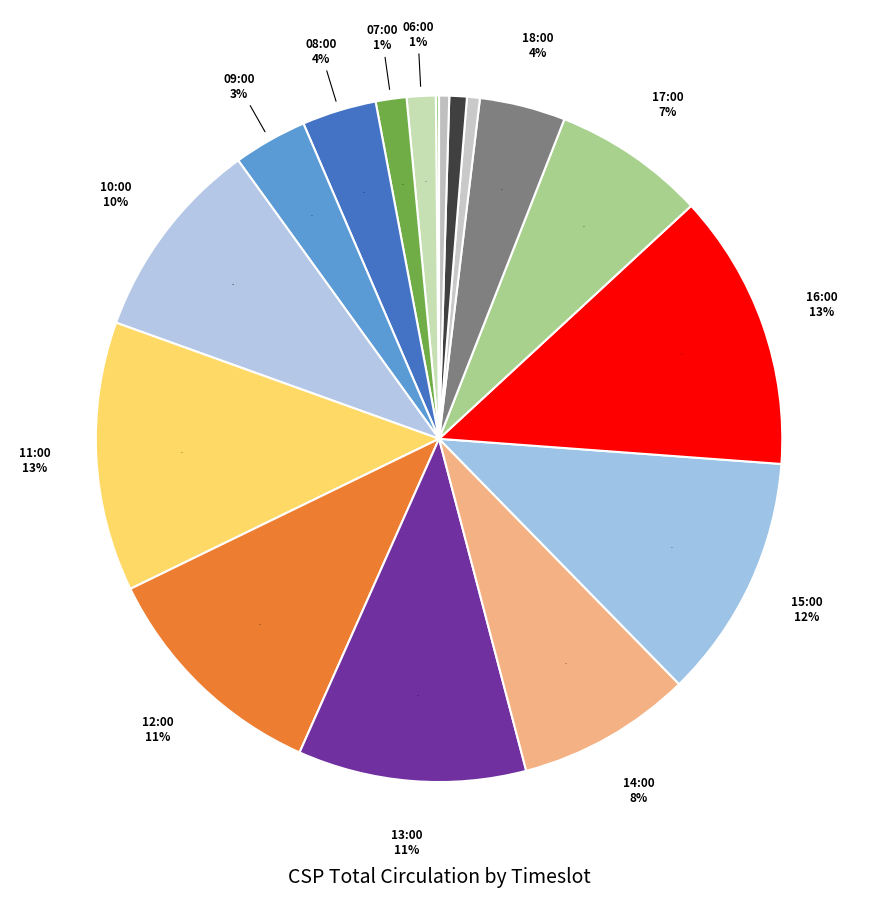

Does any single category account for the majority?

No